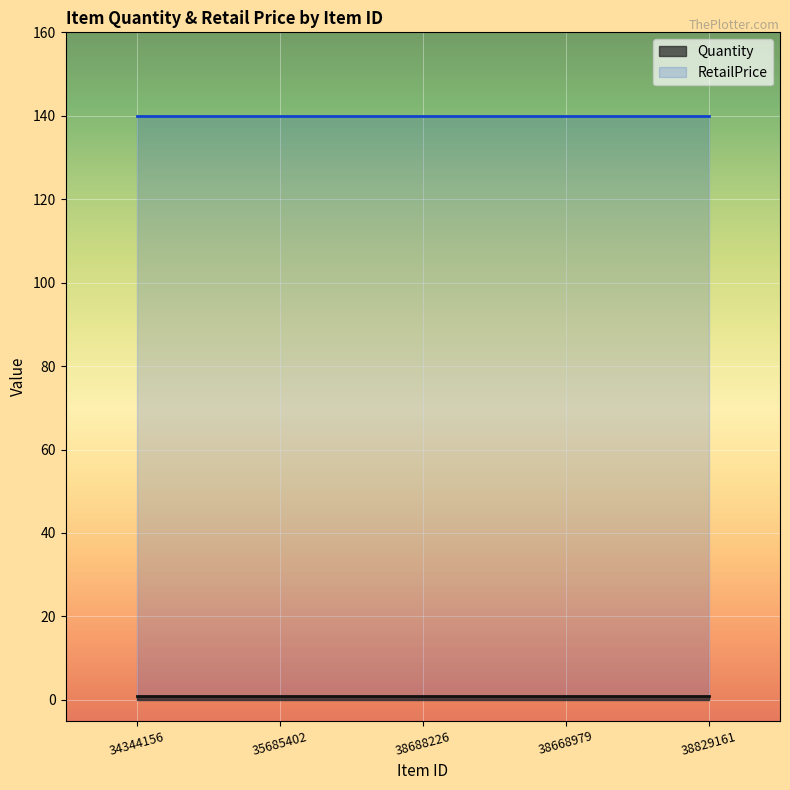

True or false: RetailPrice has a value of 225.5 at 34344156.

False